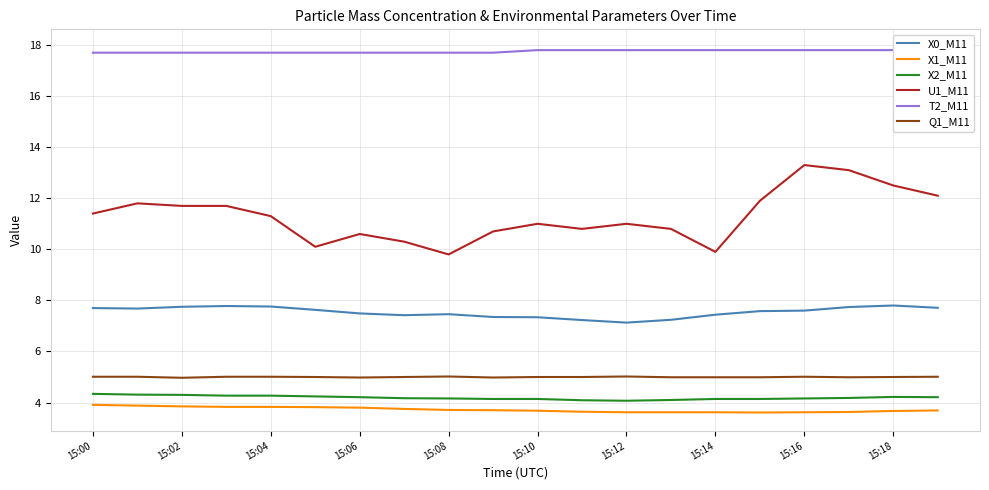

Rank the series by their maximum value, from highest to lowest.

T2_M11, U1_M11, X0_M11, Q1_M11, X2_M11, X1_M11